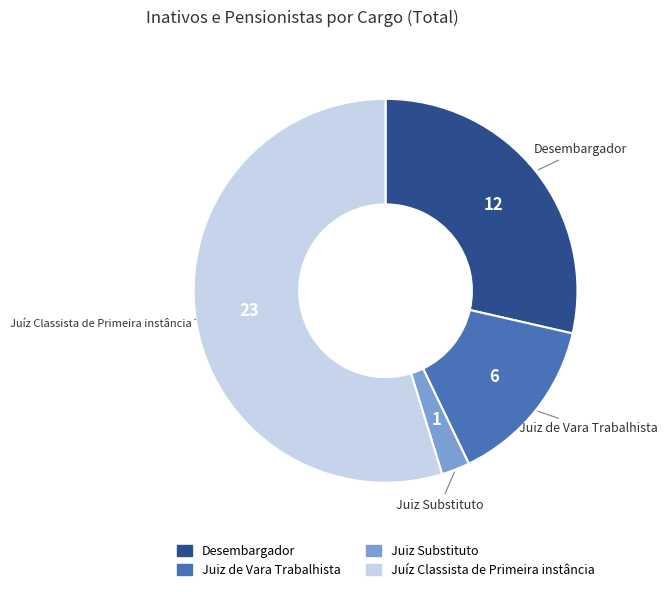

The Juíz Classista de Primeira instância slice represents 49% of the pie. True or false?

False